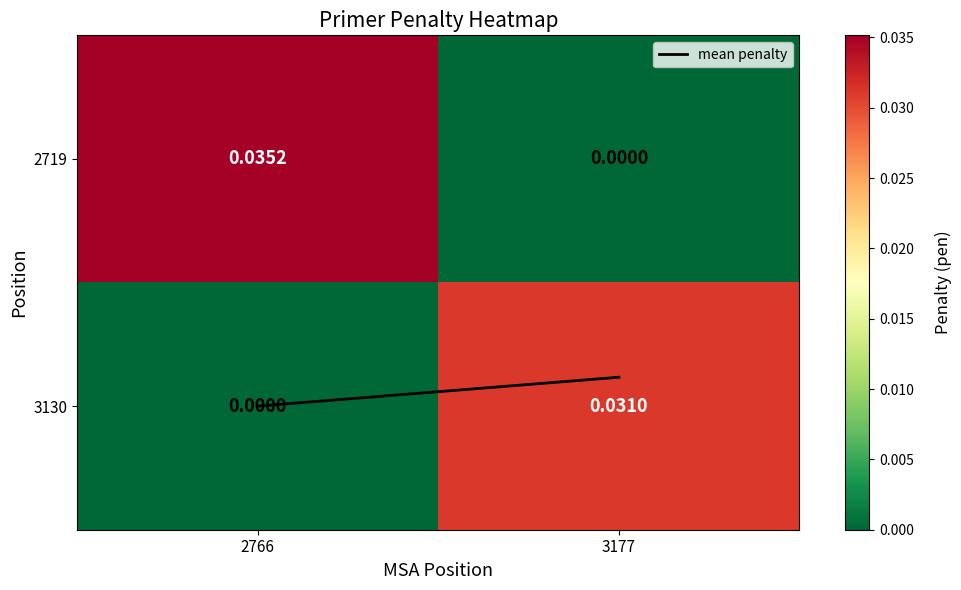

Is the value of 3130 at 3177 greater than the value of 2719 at 3177?

Yes